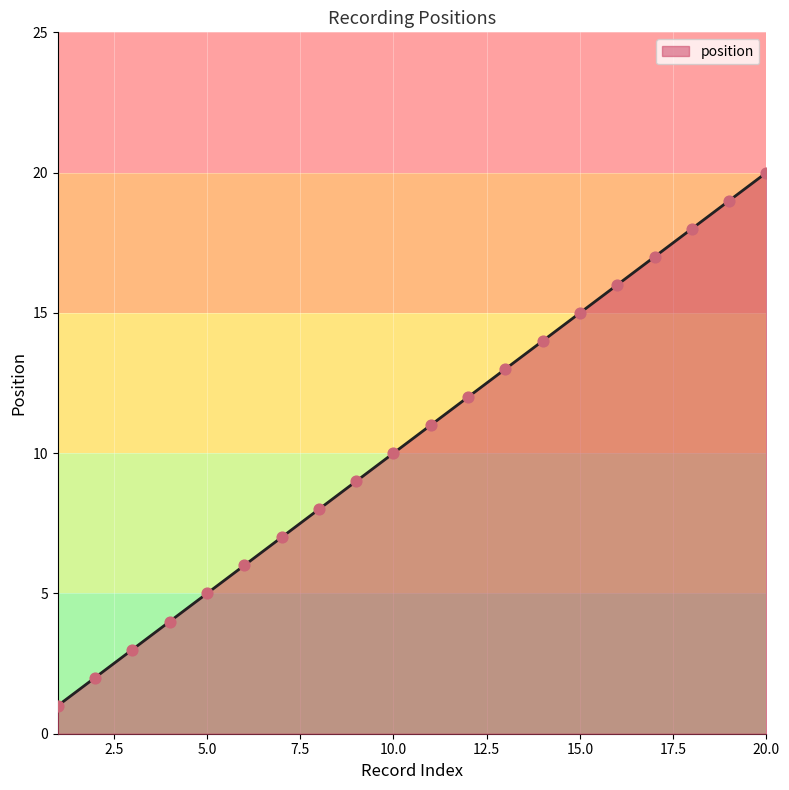

What is the maximum value shown in the chart?

20